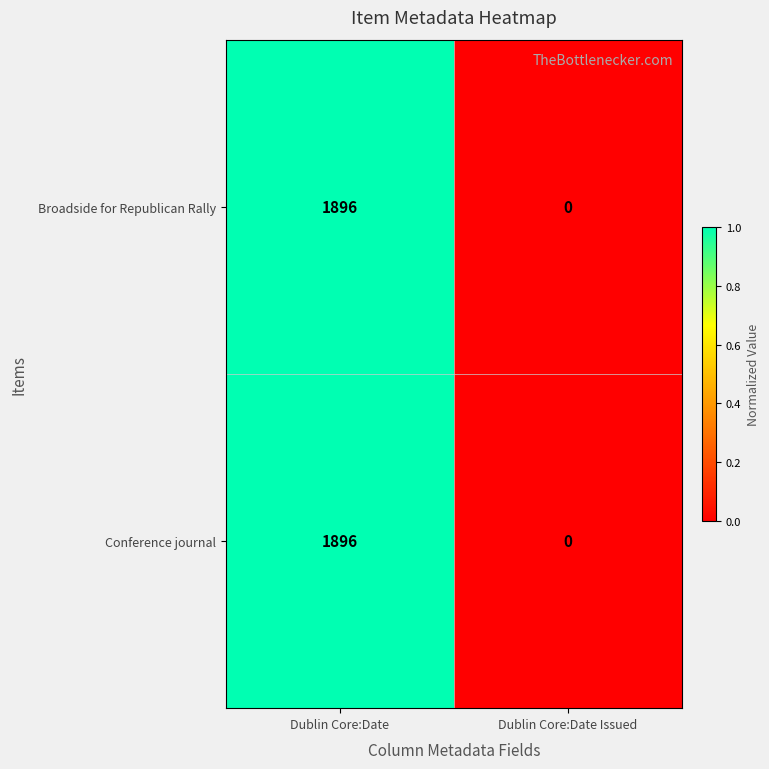

What is the average value of the Conference journal series?

948